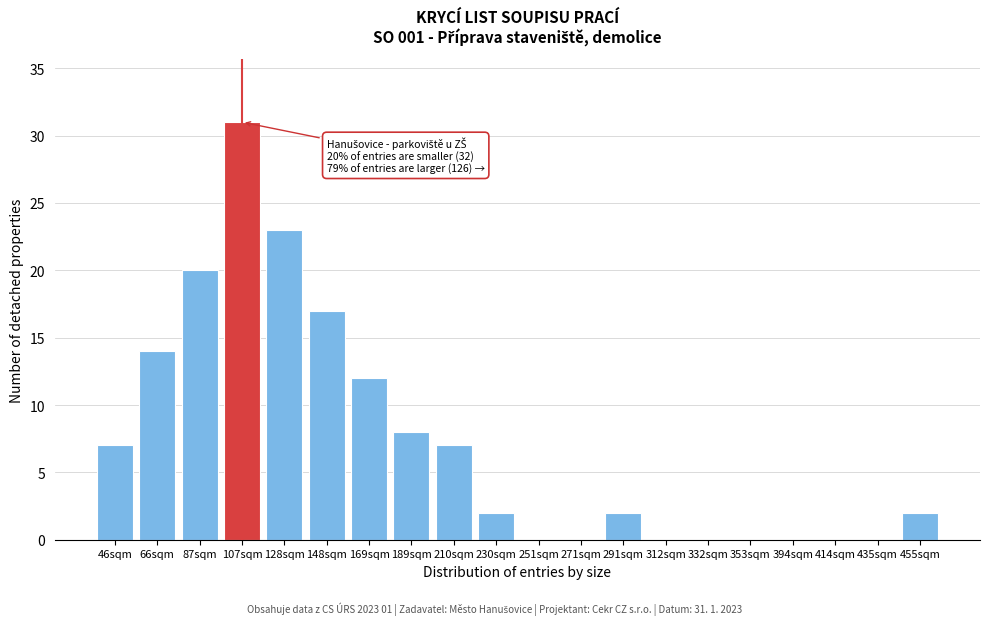

Reading left to right, extract all data points from this chart.

46sqm=7	66sqm=14	87sqm=20	107sqm=31	128sqm=23	148sqm=17	169sqm=12	189sqm=8	210sqm=7	230sqm=2	251sqm=0	271sqm=0	291sqm=2	312sqm=0	332sqm=0	353sqm=0	394sqm=0	414sqm=0	435sqm=0	455sqm=2